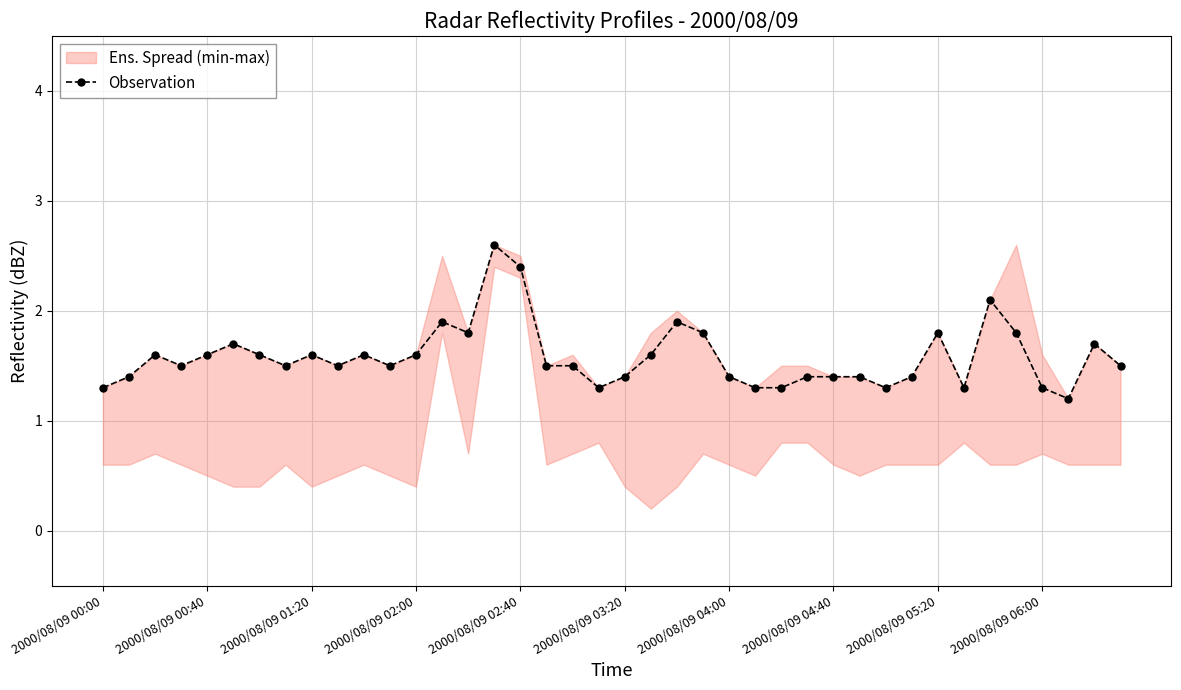

True or false: Observation has more than 2 points higher than both neighbors.

True